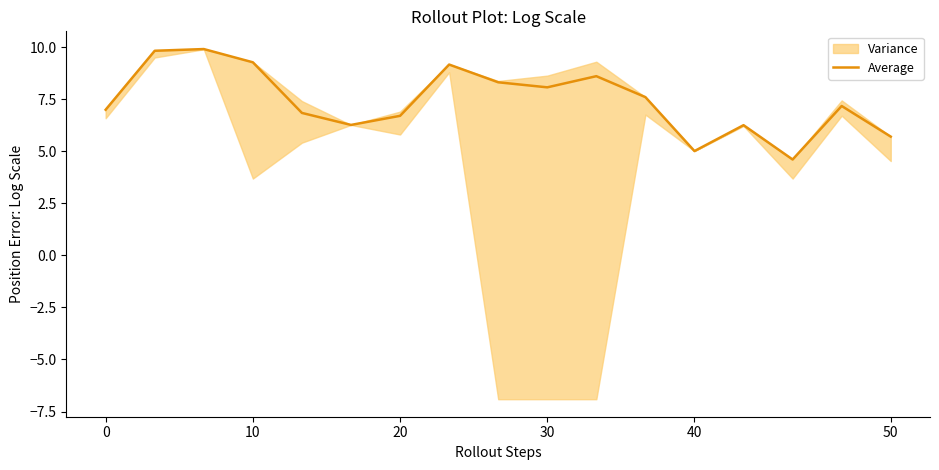

What is the highest value of the Average series?

9.9